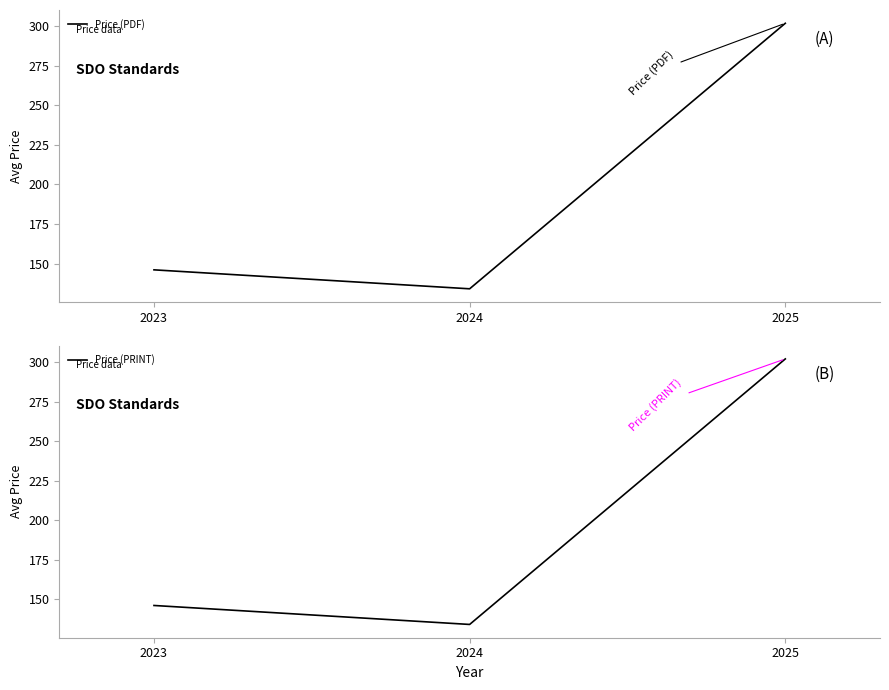

Count the number of data series in this chart.

2